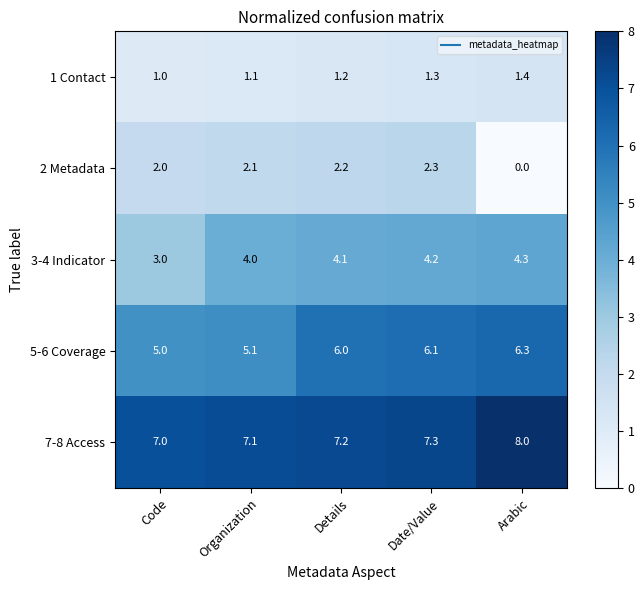

Which series has the largest range (max minus min)?

2 Metadata